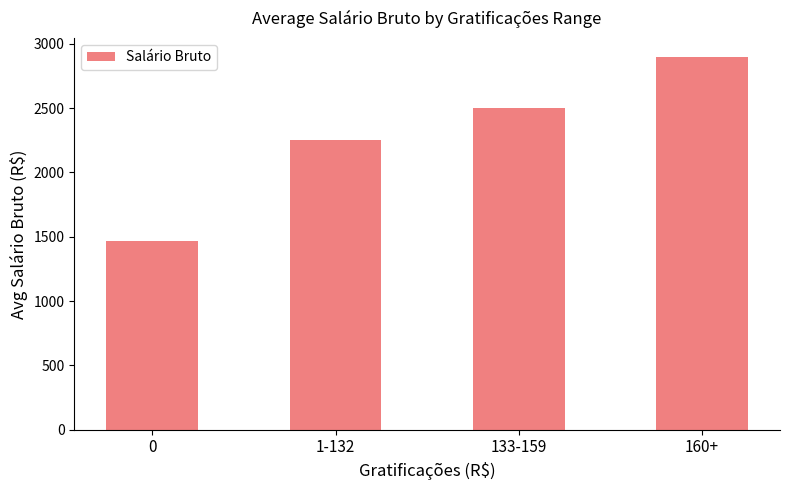

What value does the data have at 160+?

2900.0